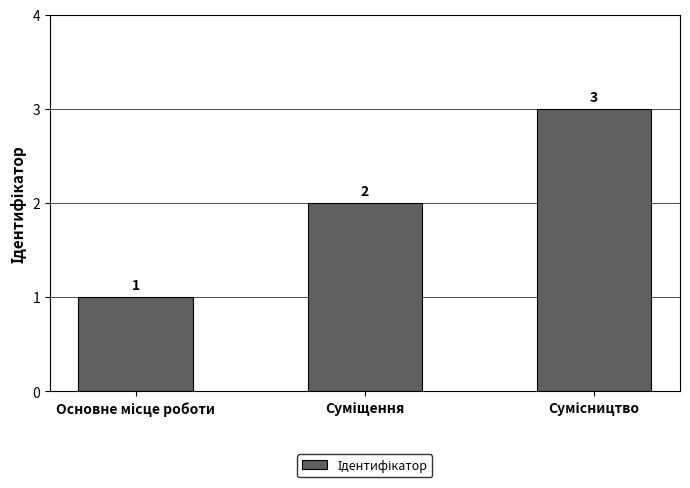

How many values are between 1 and 3?

3